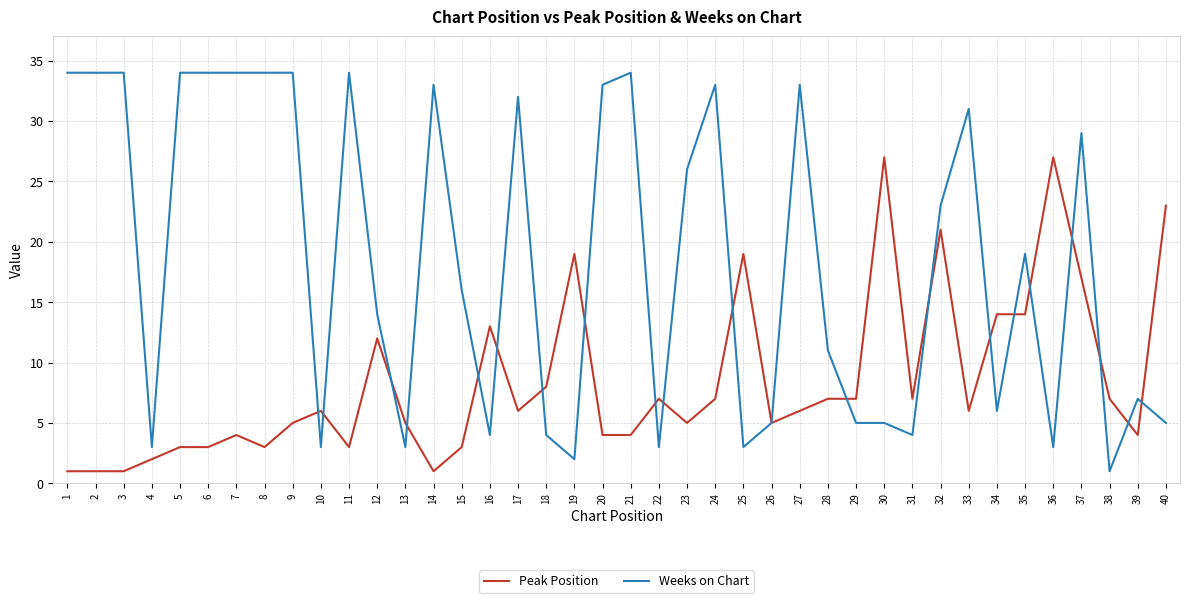

At which category is the sum across all series the highest?

37